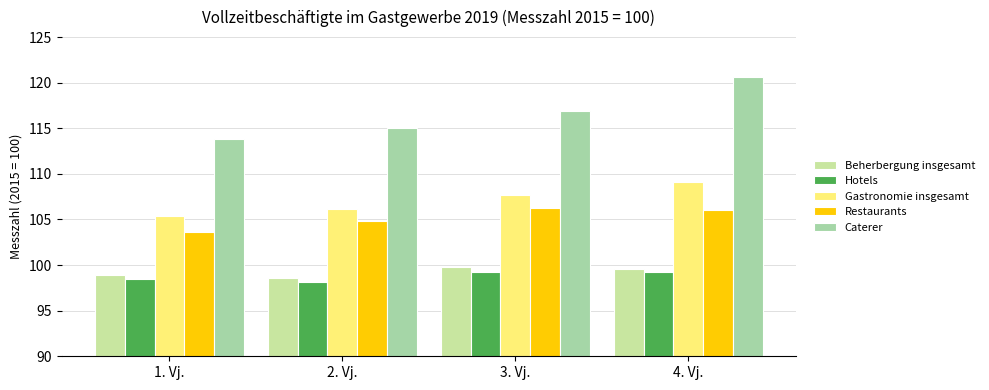

True or false: Gastronomie insgesamt has a value of 109.1 at 4. Vj..

True